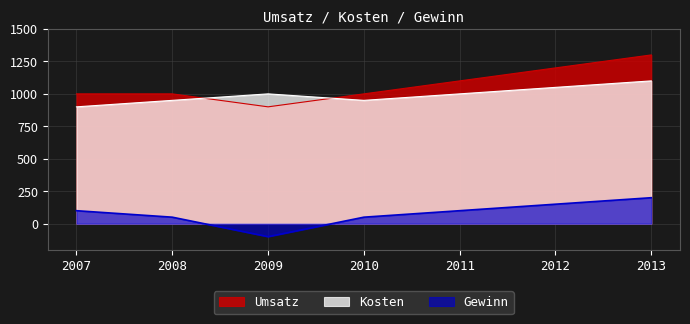

Where does the Umsatz series first go above 1000?

2011